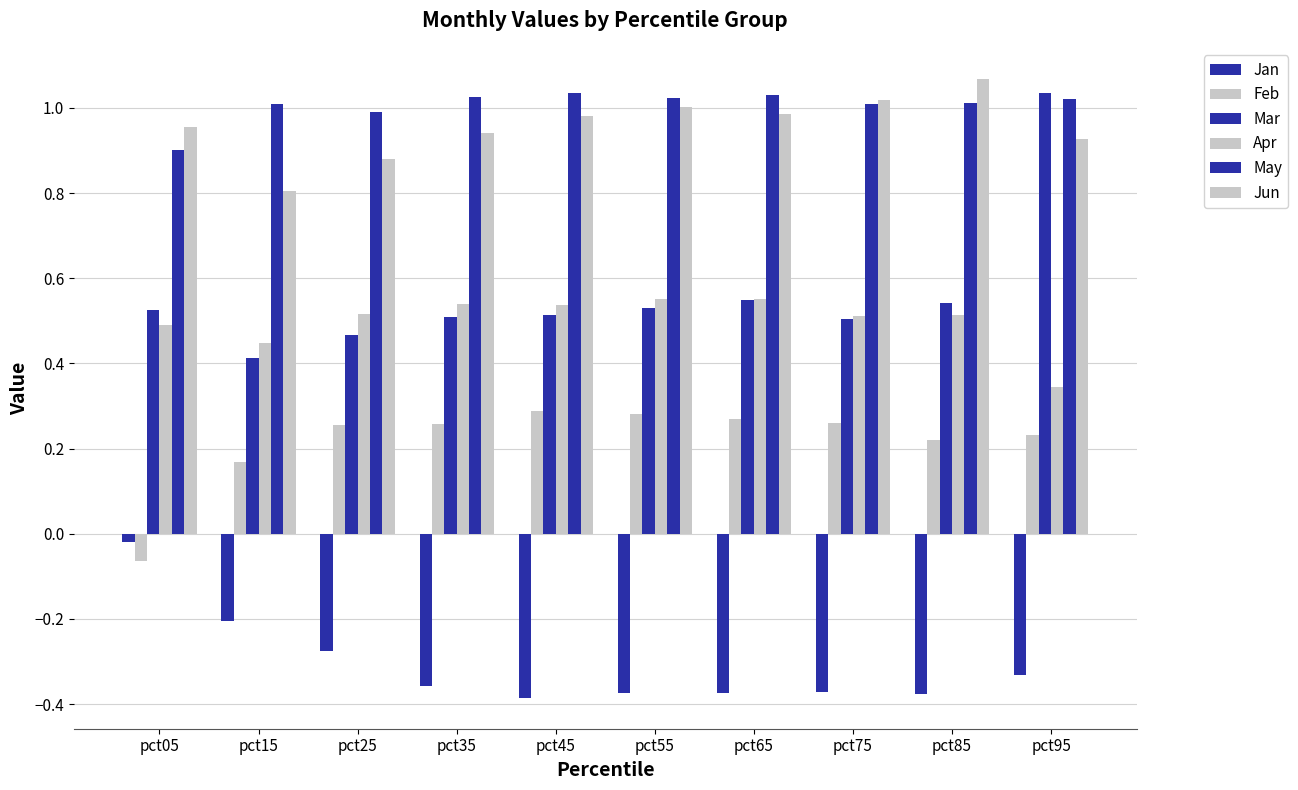

The value of Jun at pct15 is 1.2. True or false?

False